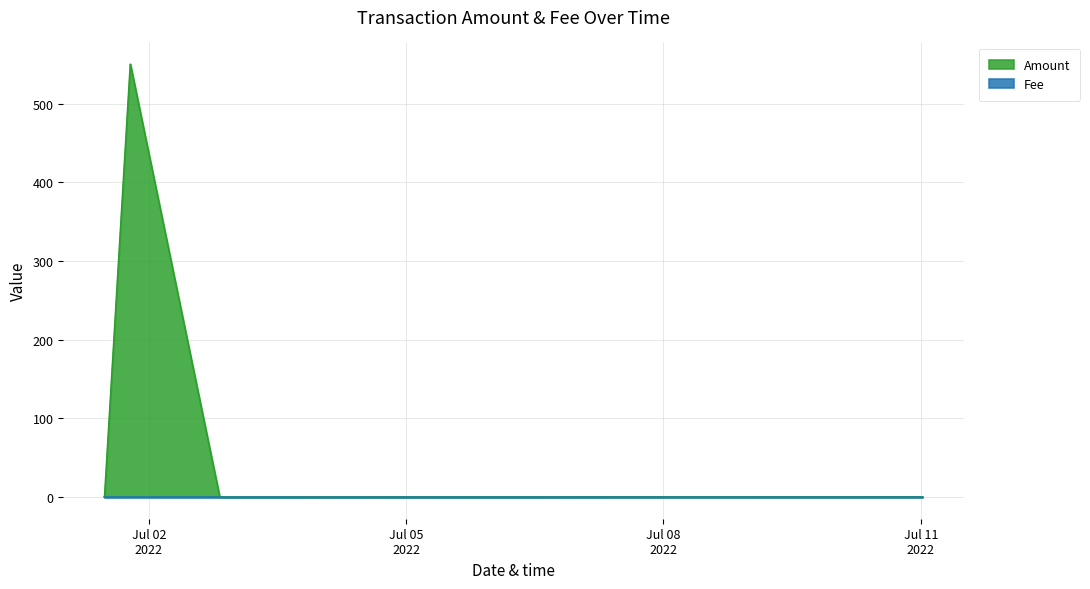

Reading left to right, transcribe all the data shown in this chart.

Amount: 0.3	0.0	550.3	550.4	0.3	0.0	0.3	0.0	0.3	0.0
Fee: 0.0	0.0	0.0	0.0	0.0	0.0	0.0	0.0	0.0	0.0